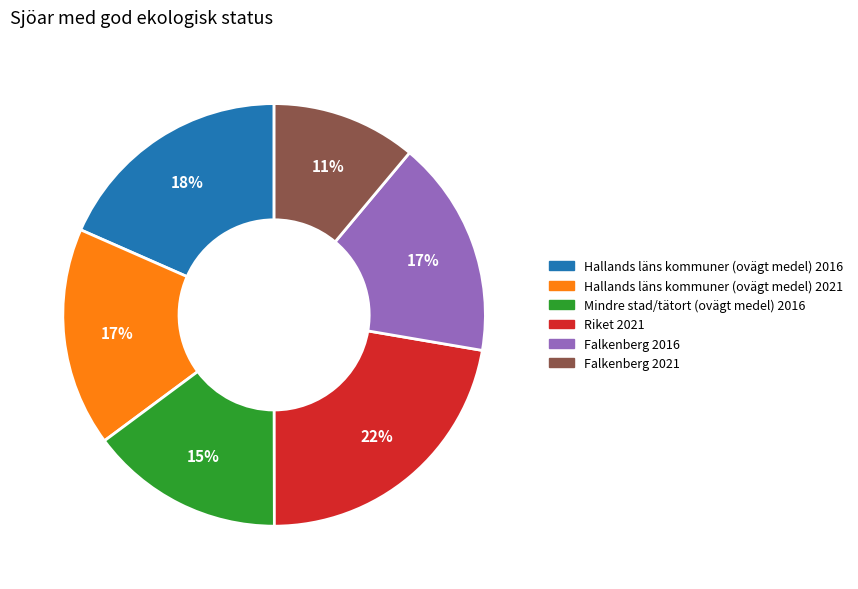

Which category has the biggest portion of the pie?

Riket 2021